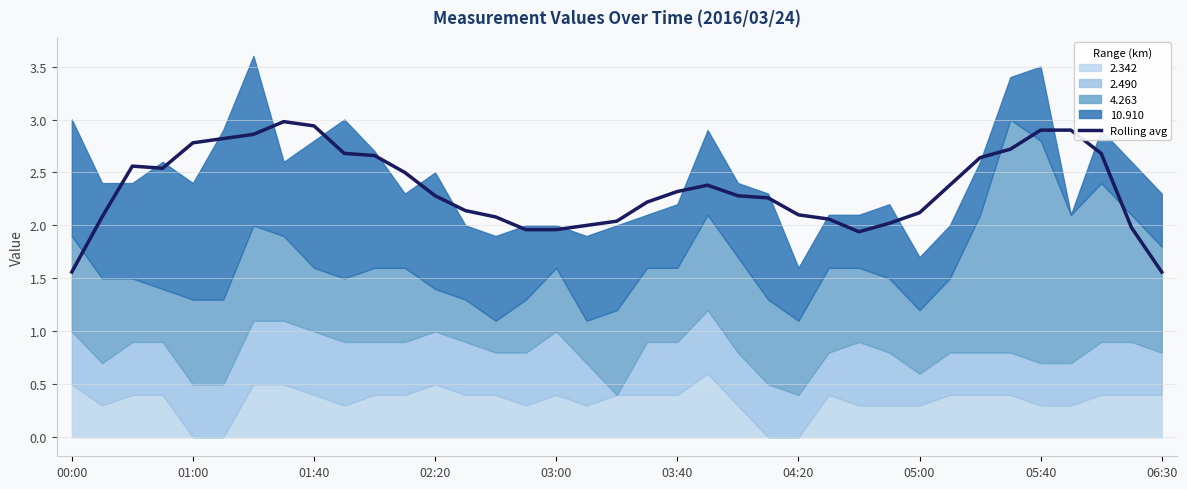

The Rolling avg series shows 0.5 at 03:40. True or false?

False